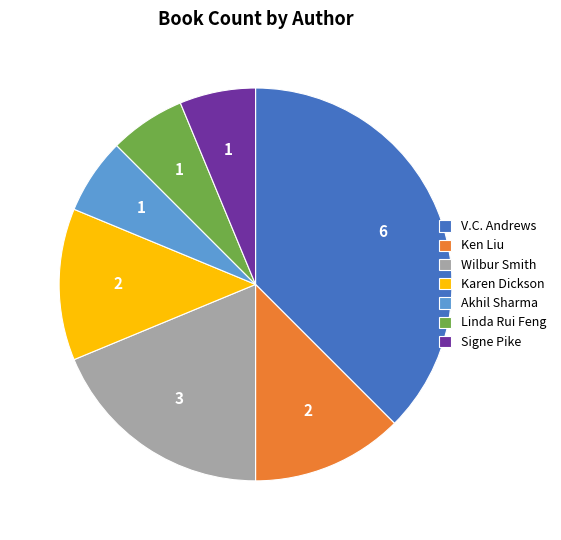

Do Ken Liu and Linda Rui Feng together represent more than half of the pie?

No